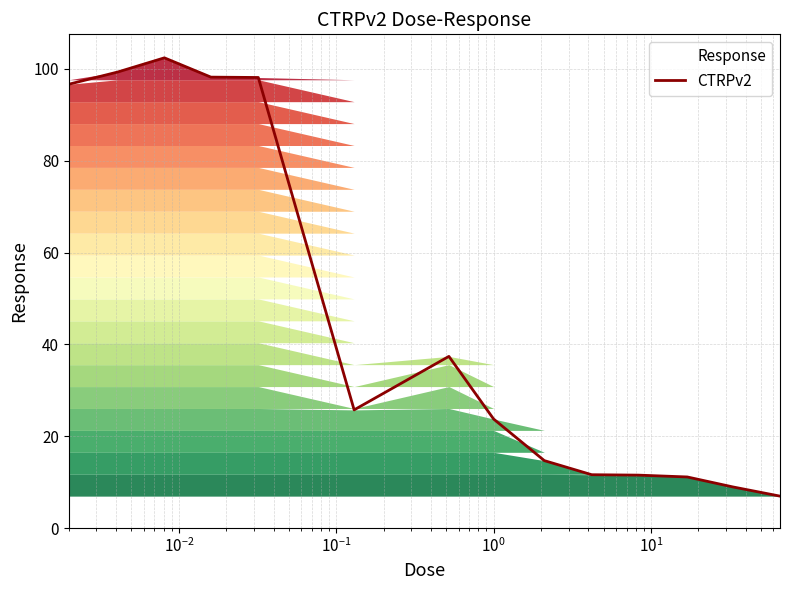

What is the difference between the maximum and minimum values?

95.5